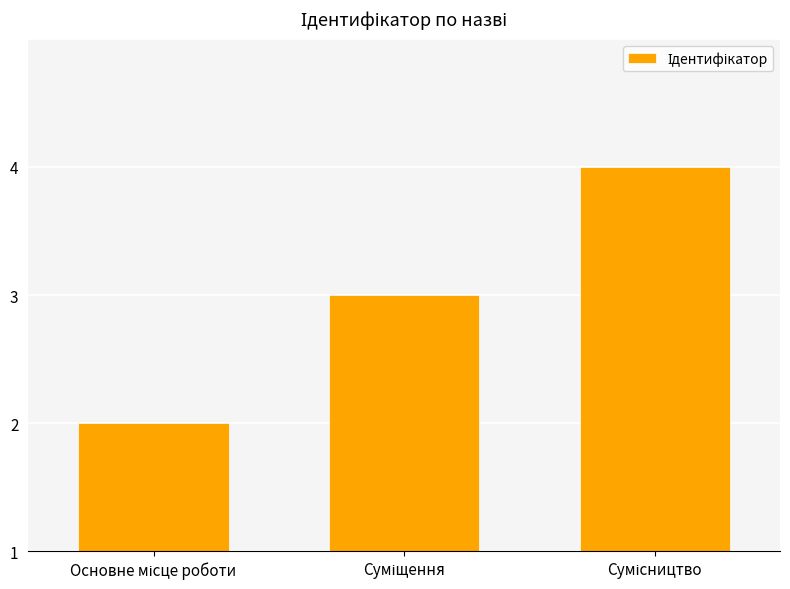

Reading left to right, transcribe all the data shown in this chart.

1	2	3